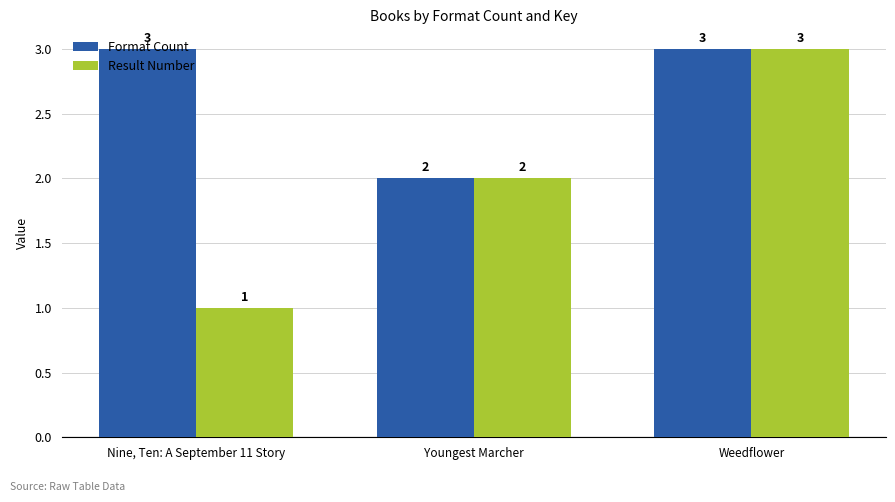

What is the difference between the maximum and second lowest values in the Result Number series?

1